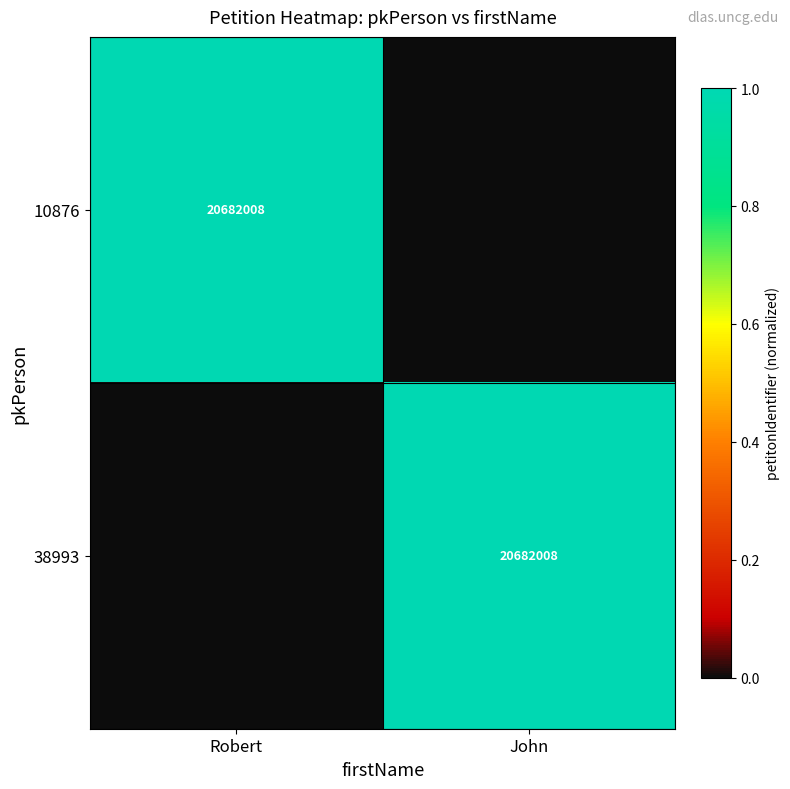

The 10876 series shows 20682008 at Robert. True or false?

True